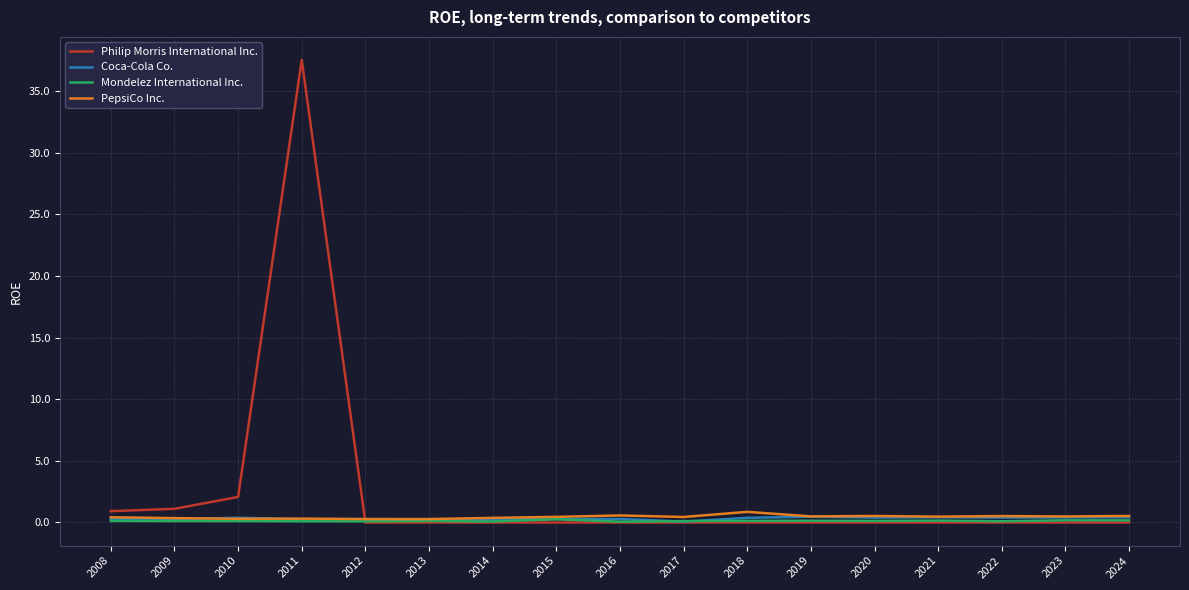

What value does the PepsiCo Inc. series have at 2009?

0.4